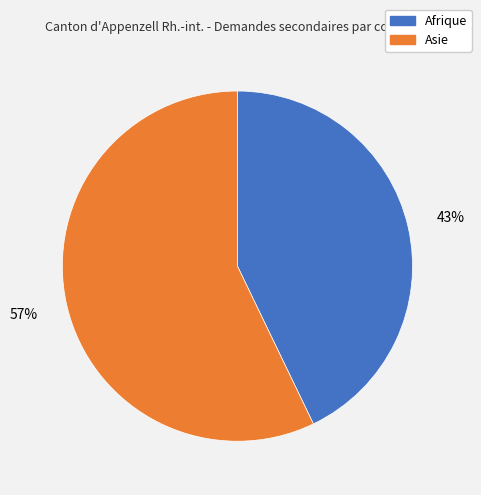

Is there a majority slice in this chart?

Yes